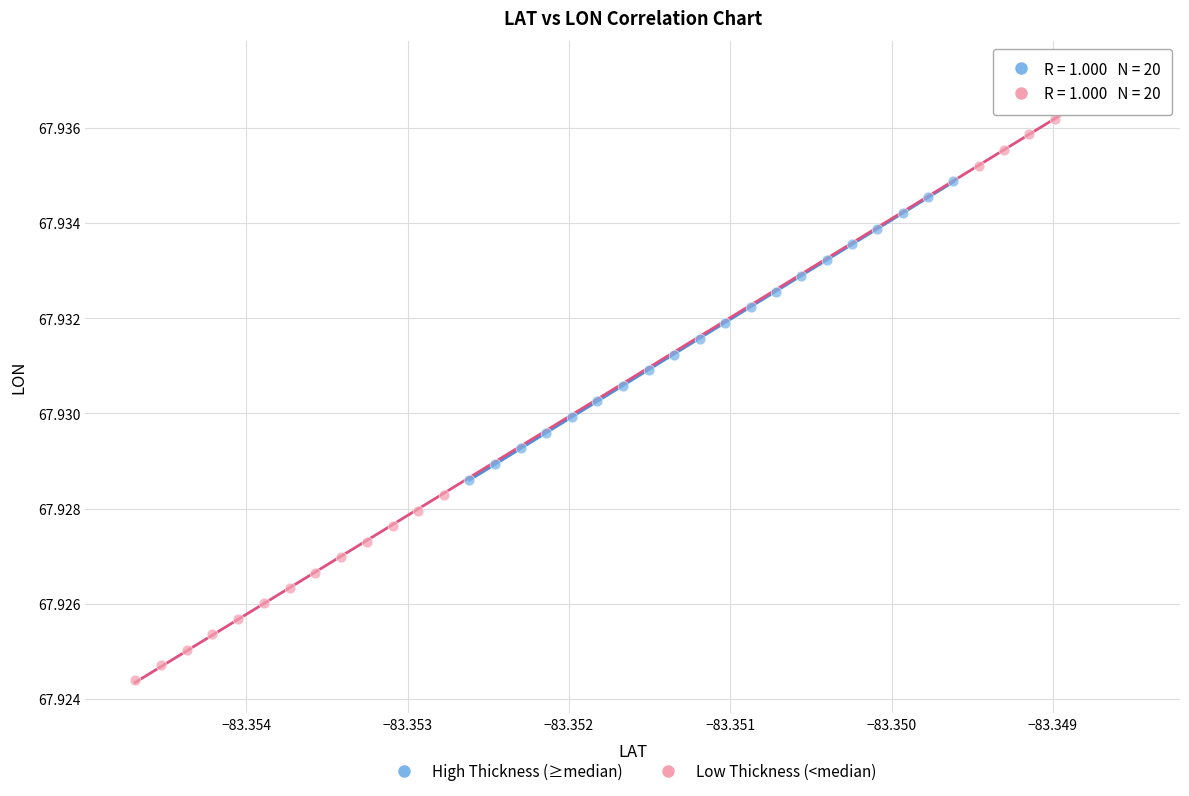

Which series has the widest spread of Y values?

Low Thickness (<median)